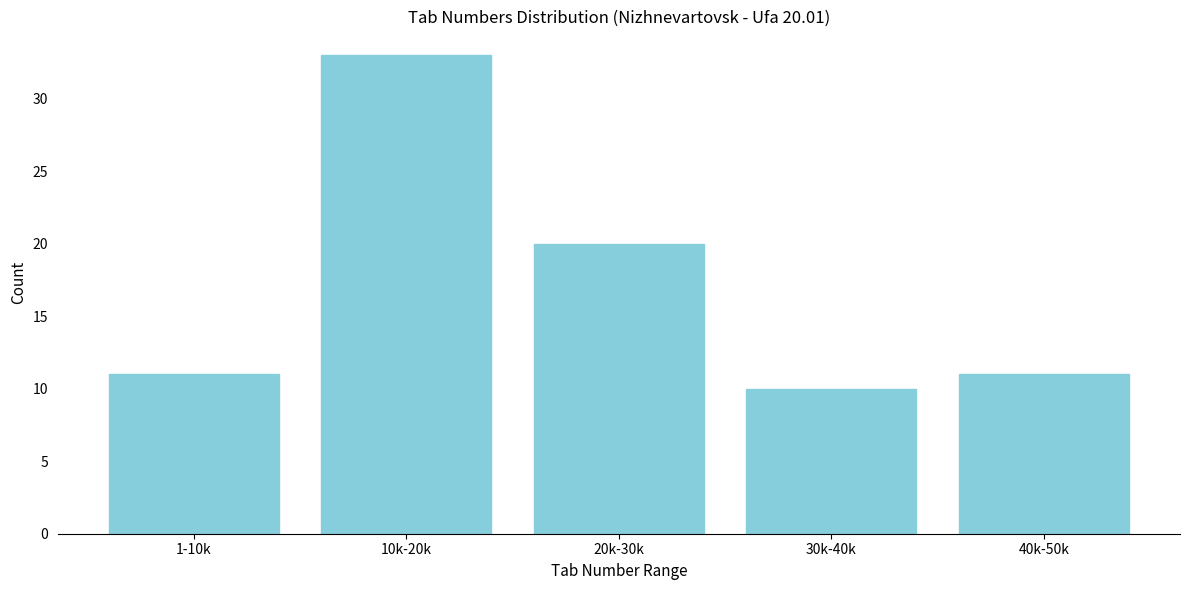

Reading left to right, what are all the values shown in this chart?

11	33	20	10	11